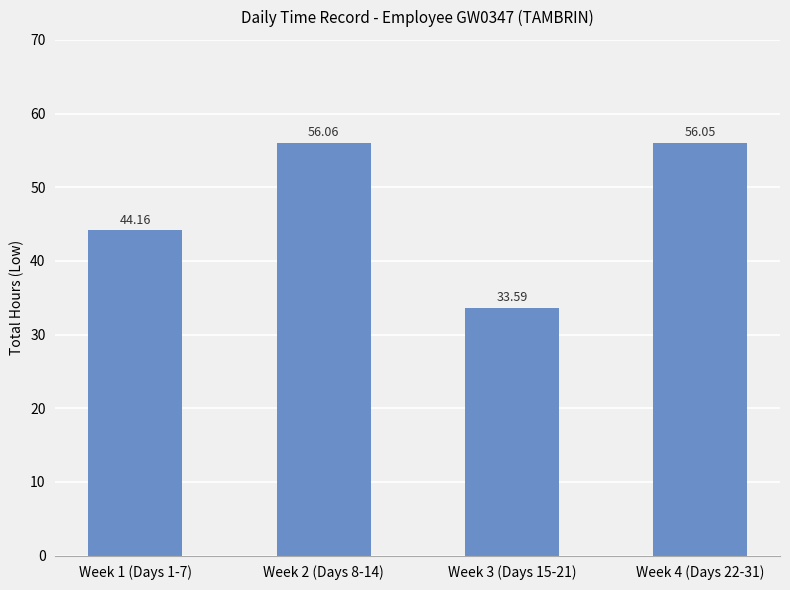

True or false: the data shows 19.8 at Week 3 (Days 15-21).

False